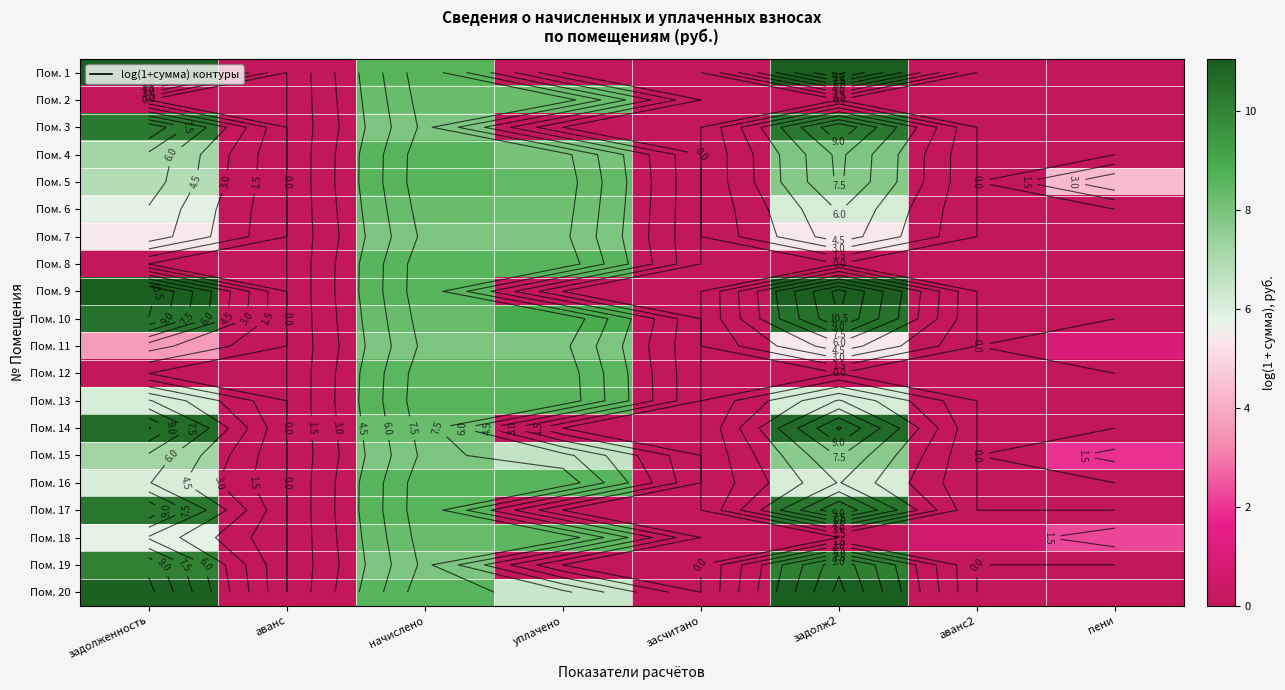

What is the difference between the maximum and minimum values in the Пом. 2 series?

8.3